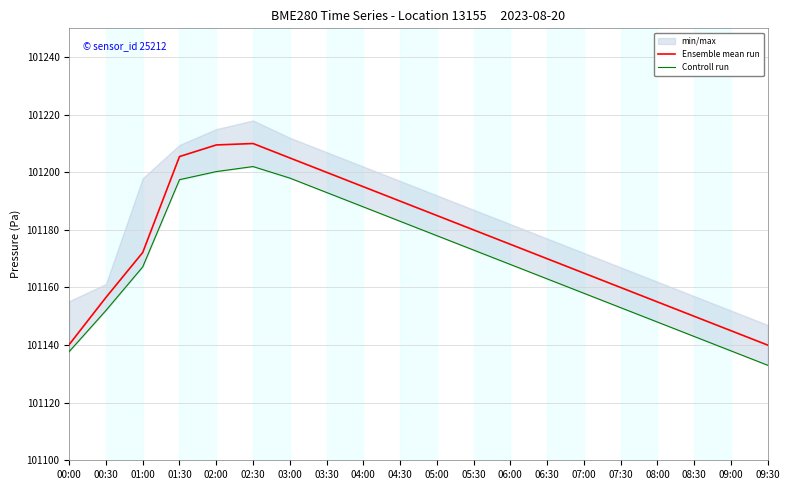

Between 09:30 and 02:30, which is larger?

02:30